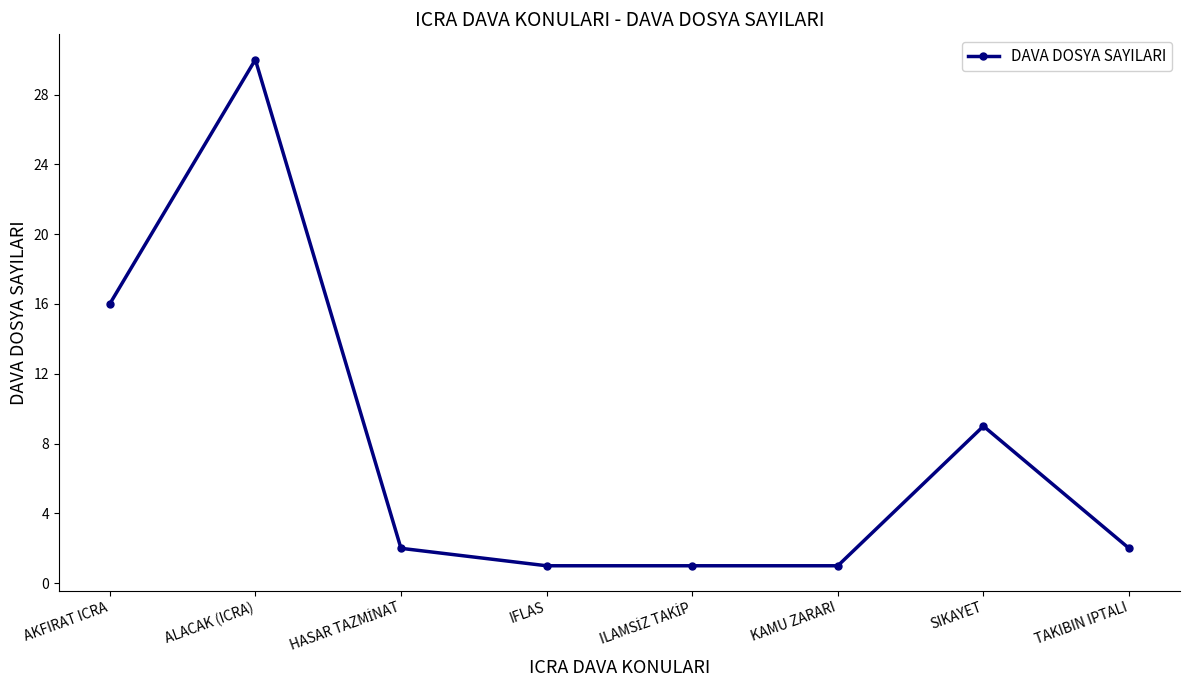

What is the value of the 4th point from the left?

1